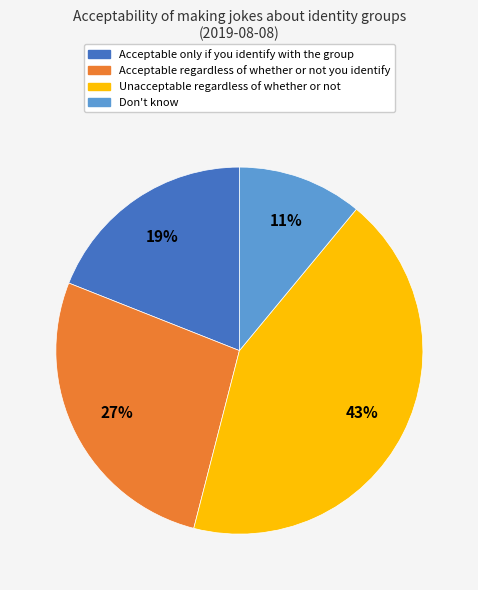

Combined, do Acceptable regardless of whether or not you identify and Don't know account for over 50%?

No